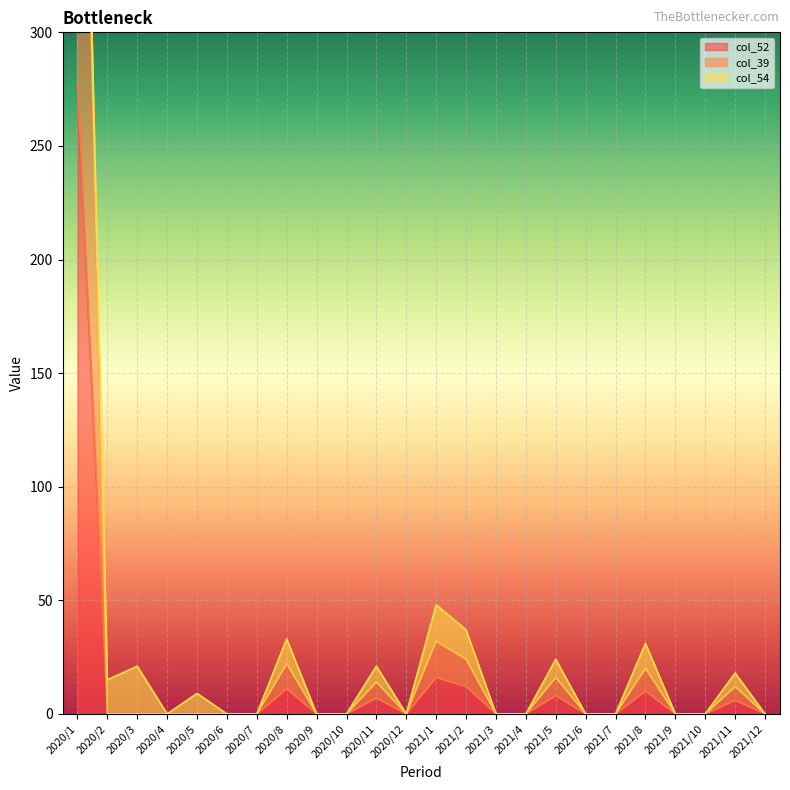

Where is col_52 nearest to the value 138?

2021/1